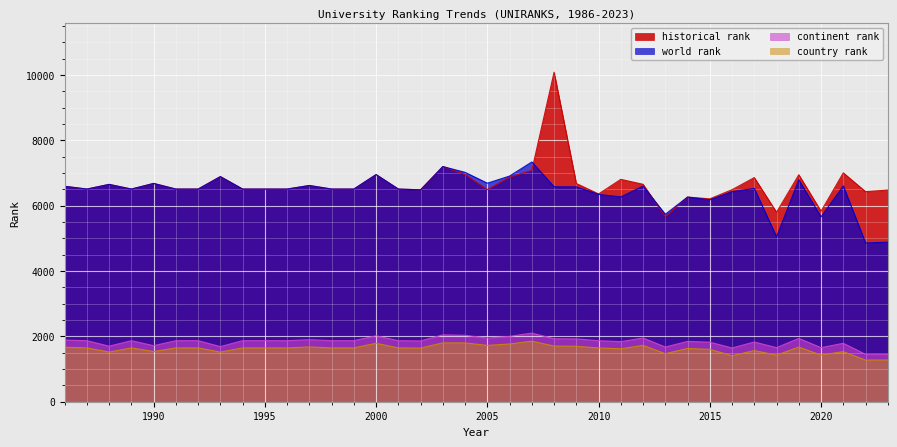

Reading left to right, what are all the values shown in this chart?

world rank: 6591	6506	6649	6506	6678	6506	6506	6887	6506	6506	6506	6615	6506	6506	6949	6506	6483	7195	7017	6685	6904	7335	6577	6574	6343	6266	6598	5735	6261	6176	6425	6525	5045	6790	5656	6603	4859	4879
continent rank: 1887	1867	1699	1867	1714	1867	1867	1686	1867	1867	1867	1898	1867	1867	2017	1867	1861	2045	2032	1946	1999	2100	1927	1922	1867	1838	1949	1673	1845	1821	1644	1827	1654	1936	1654	1787	1450	1449
country rank: 1665	1647	1520	1647	1536	1647	1647	1519	1647	1647	1647	1676	1647	1647	1788	1647	1642	1801	1800	1723	1767	1853	1703	1697	1646	1620	1724	1470	1629	1603	1409	1565	1426	1672	1428	1533	1274	1277
historical rank: 6591	6506	6649	6506	6678	6506	6506	6887	6506	6506	6506	6615	6506	6506	6949	6506	6483	7195	6951	6488	6874	7079	10081	6676	6357	6803	6652	5662	6261	6207	6487	6857	5797	6944	5828	7002	6427	6476